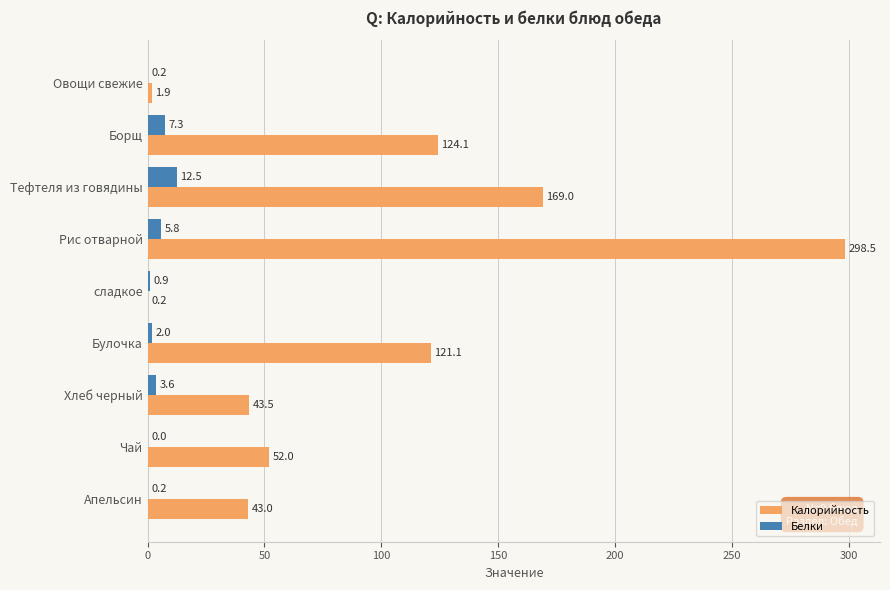

How many distinct data groups are displayed?

2